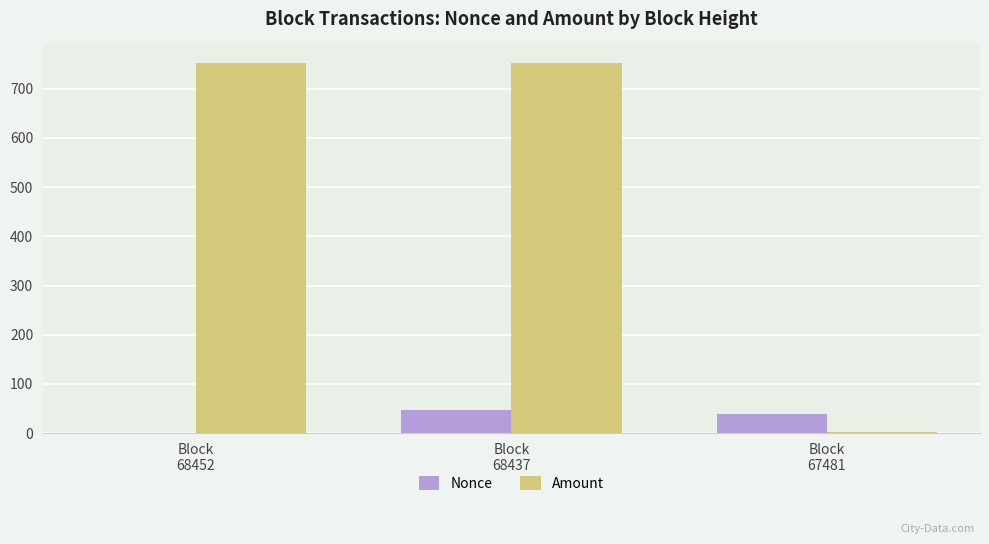

What is the sum of all Amount values?

1505.0